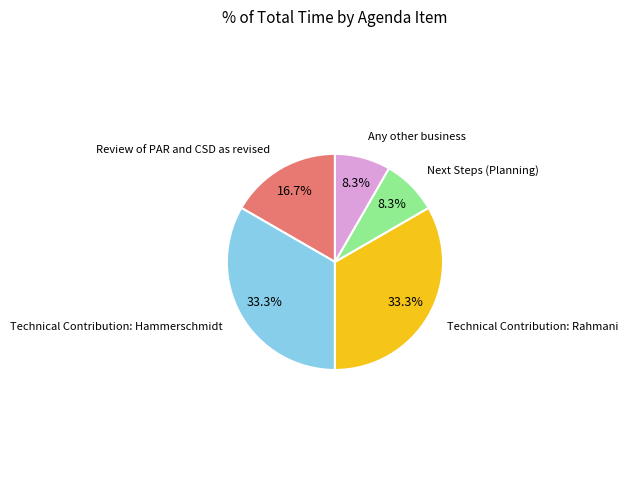

Is there a majority slice in this chart?

No